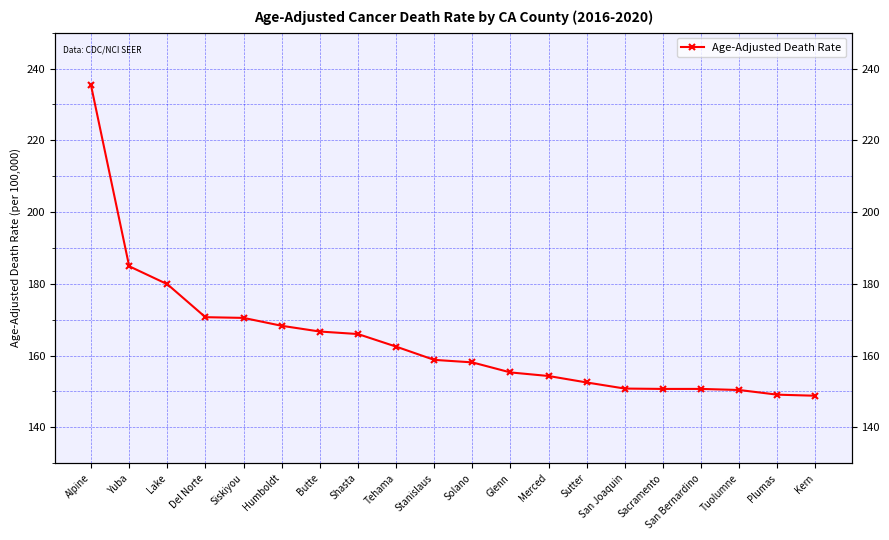

Does the chart display data point markers on the line(s)?

Yes